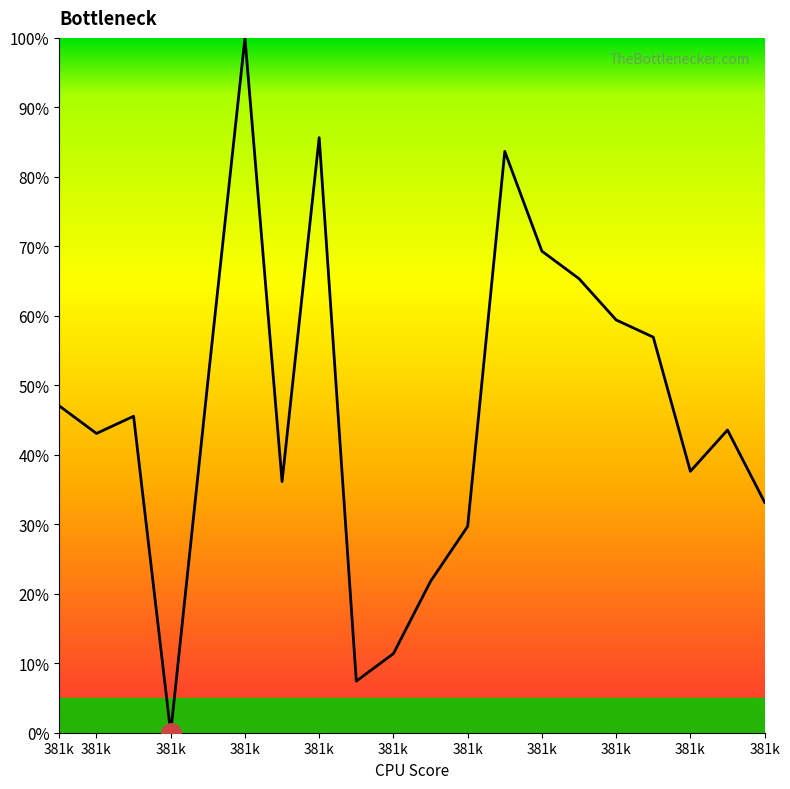

What is the value of the 2nd point from the left?

43.1